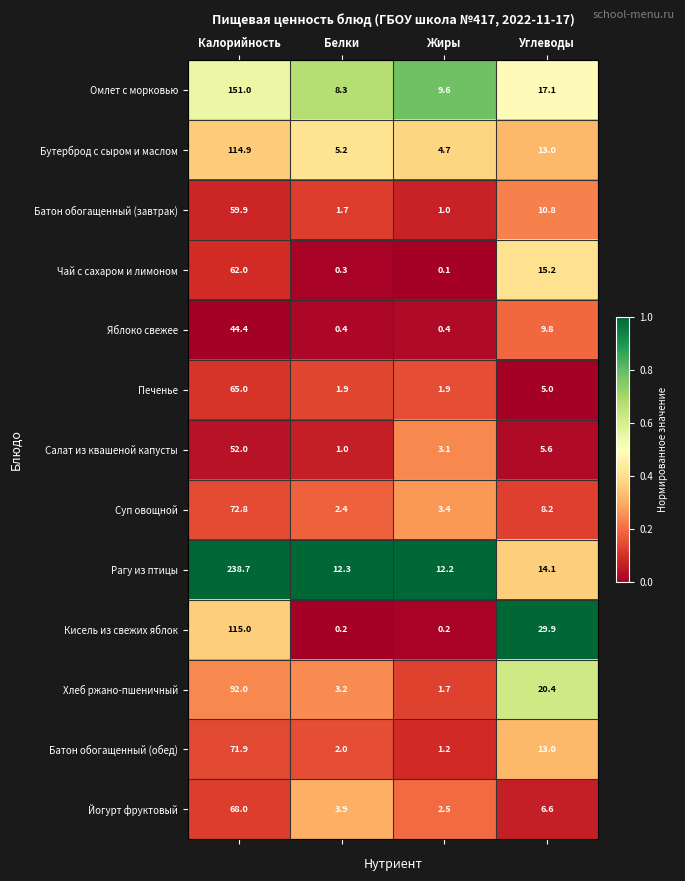

What is the difference between the Хлеб ржано-пшеничный values at Углеводы and Калорийность?

71.6